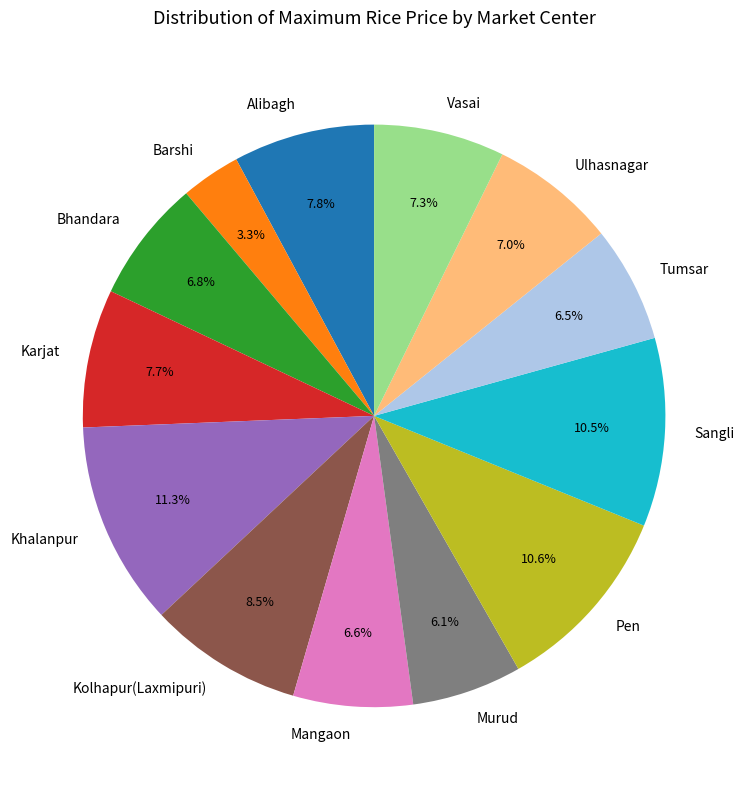

To the nearest percent, what is the difference between the Kolhapur(Laxmipuri) and Karjat slice percentages?

1%